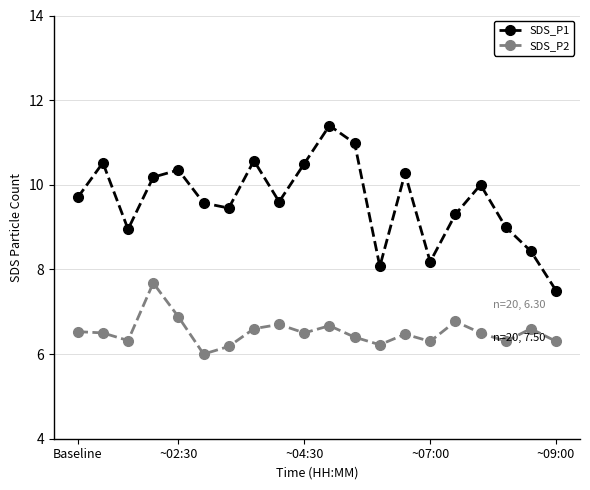

What is the difference between the second highest and minimum values in the SDS_P2 series?

0.9